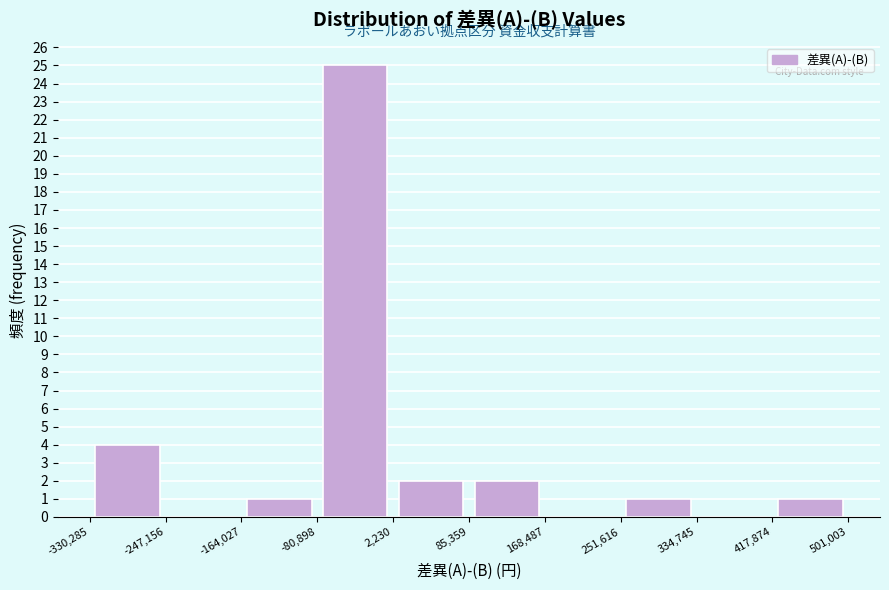

Reading left to right, transcribe this chart: for each bar, give the range it covers on the x-axis and its height. The values are not printed on the chart, so give them approximately, as read against the axis.

-330,285 to -247,156: 4
-247,156 to -164,027: 0
-164,027 to -80,898: 1
-80,898 to 2,230: 25
2,230 to 85,359: 2
85,359 to 168,487: 2
168,487 to 251,616: 0
251,616 to 334,745: 1
334,745 to 417,874: 0
417,874 to 501,003: 1